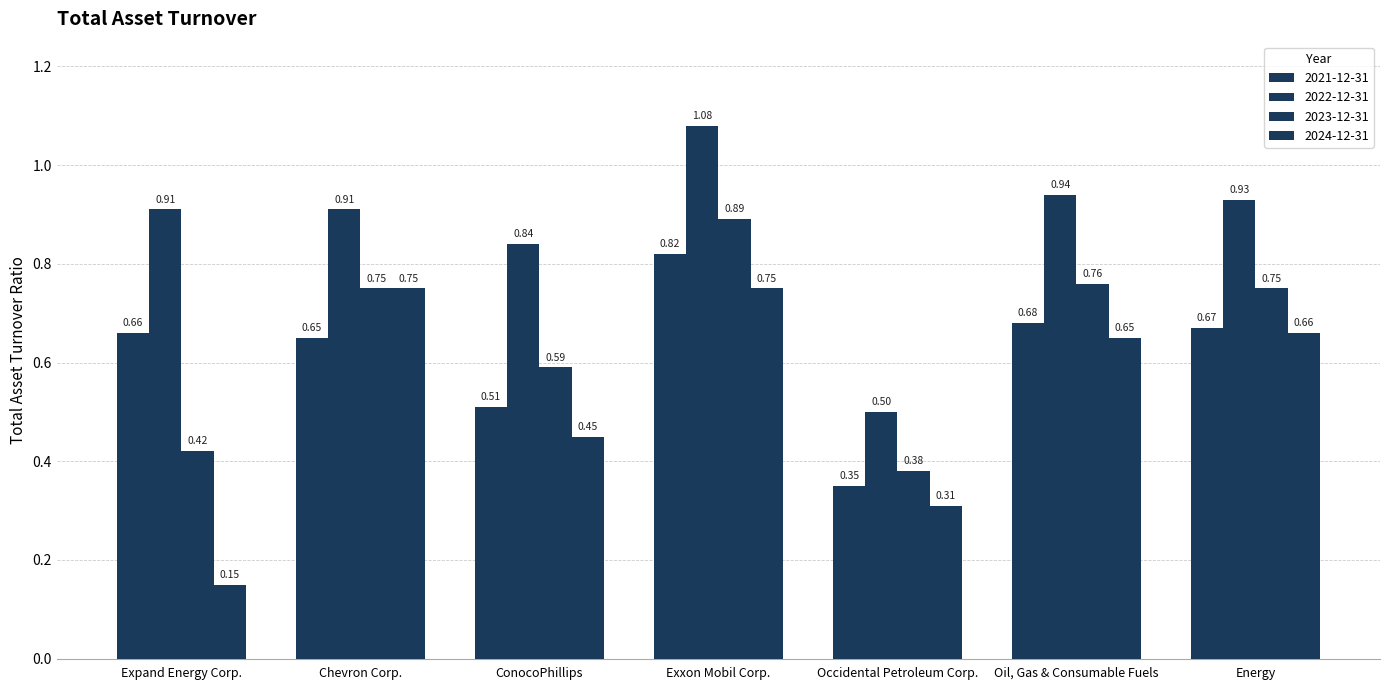

What is the label of the 5th bar from the left?

Occidental Petroleum Corp.